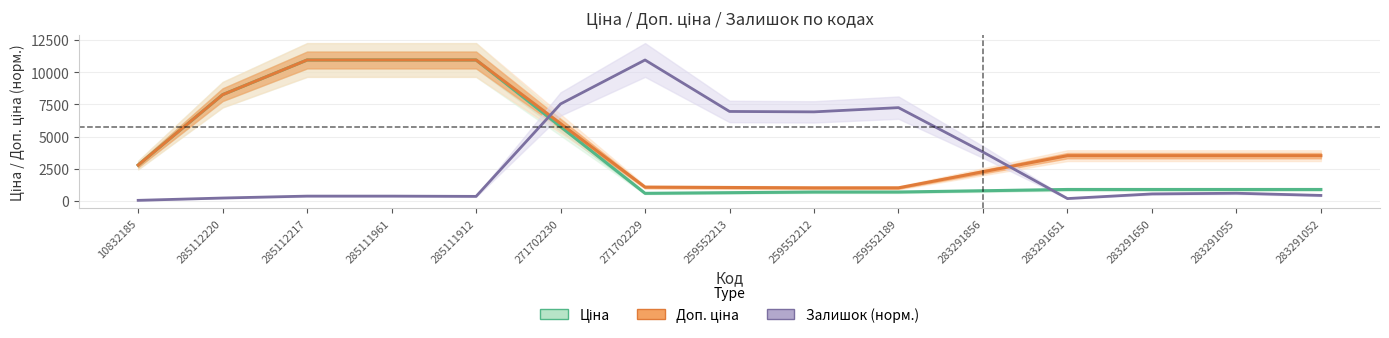

The Ціна series shows 368.8 at 271702229. True or false?

False